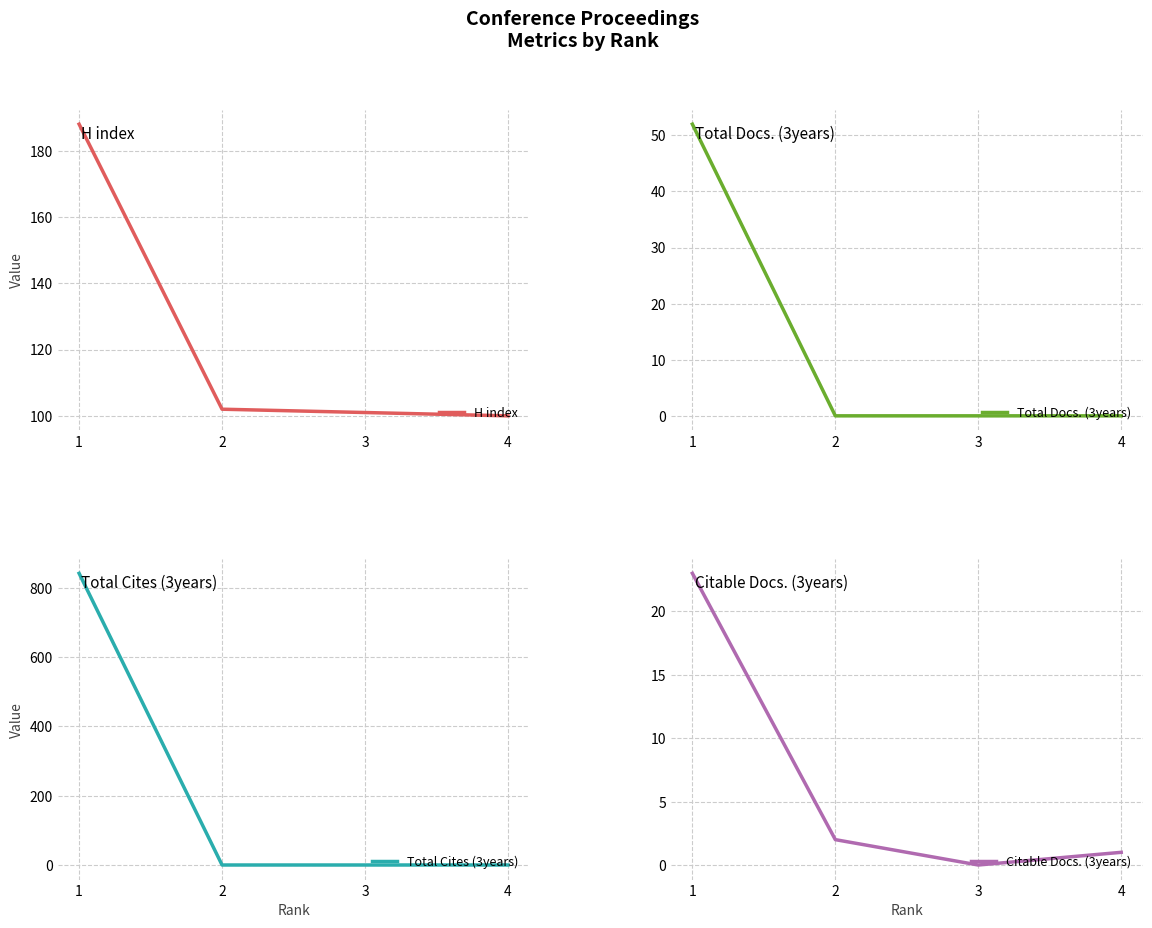

At how many categories does at least one series exceed 785?

1